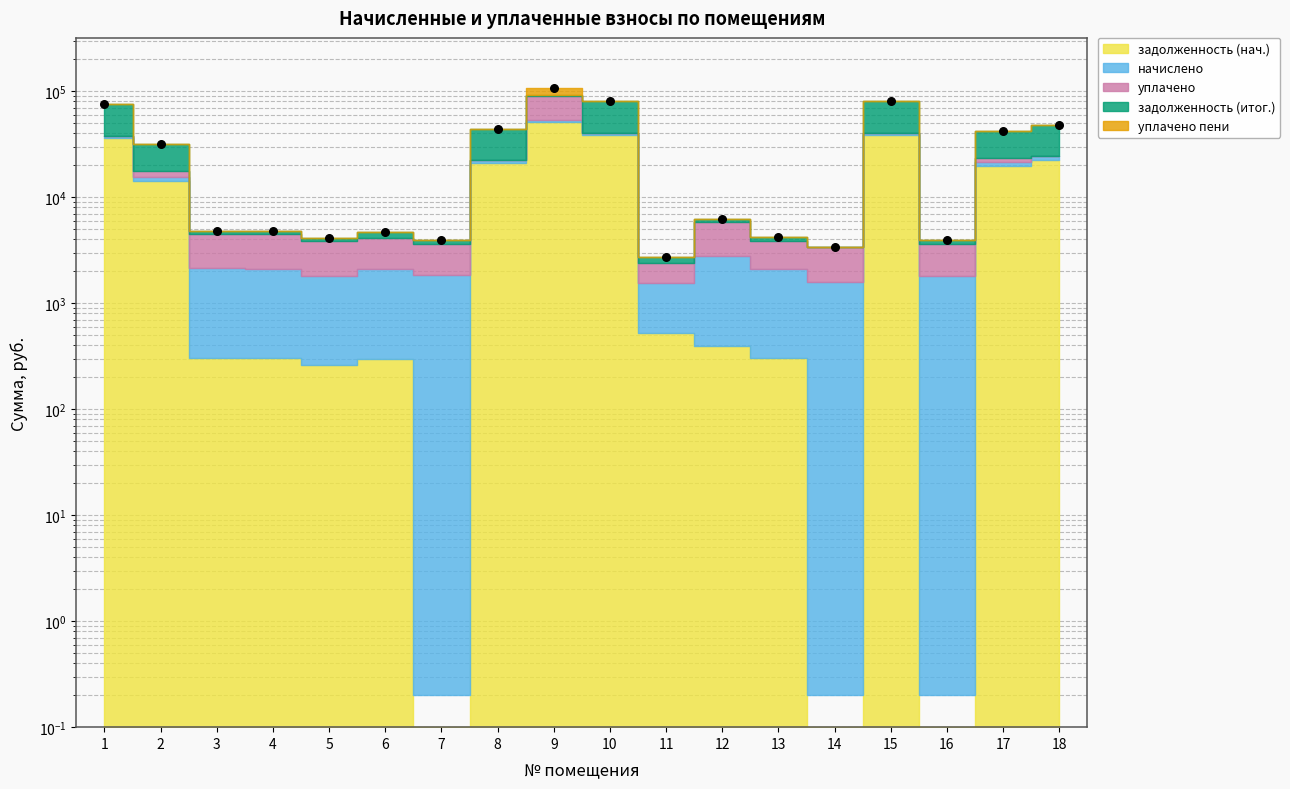

What is the ratio of the value at 6 to the value at 13?

1.1